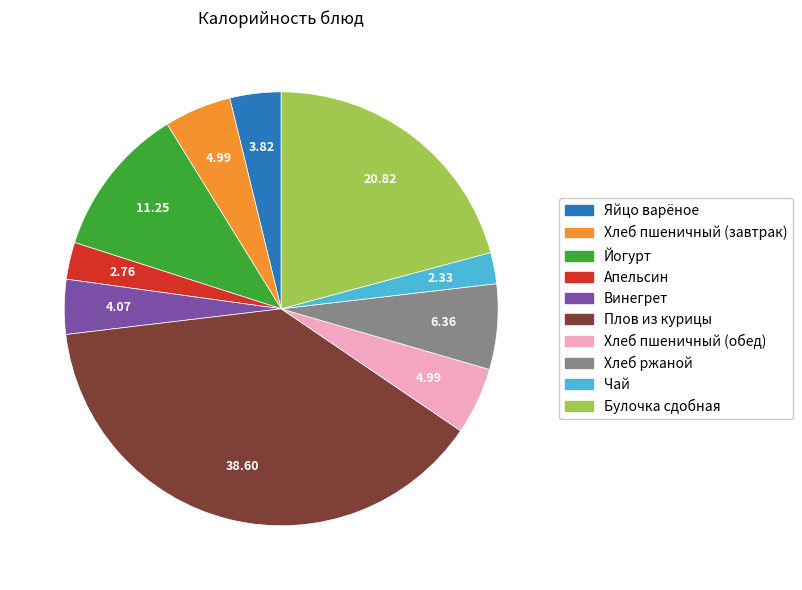

Which slice is the largest?

Плов из курицы